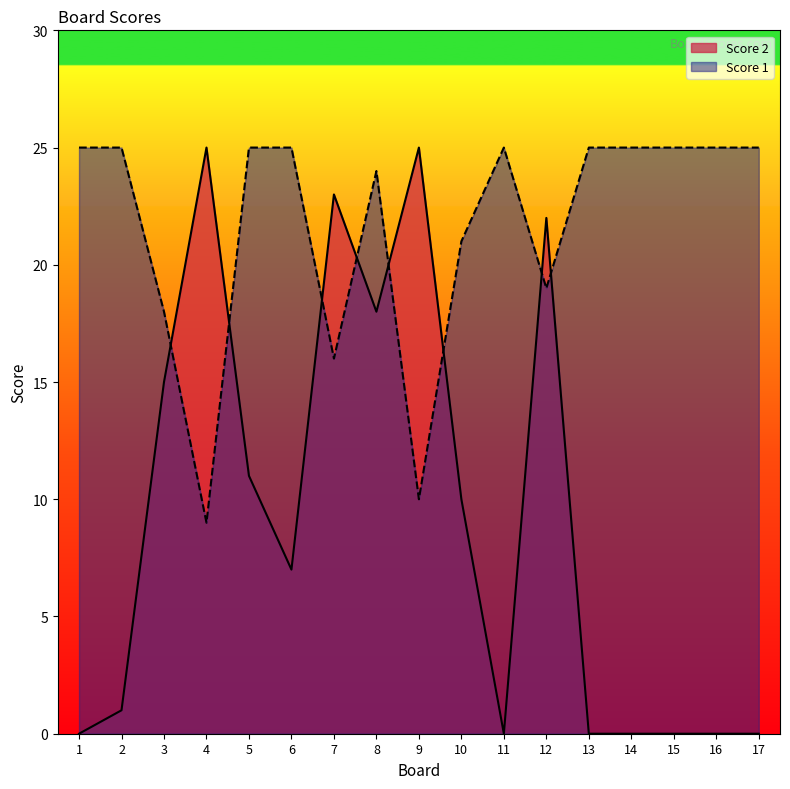

Rank the categories by Score 1 value from lowest to highest.

4, 9, 7, 3, 12, 10, 8, 1, 2, 5, 6, 11, 13, 14, 15, 16, 17